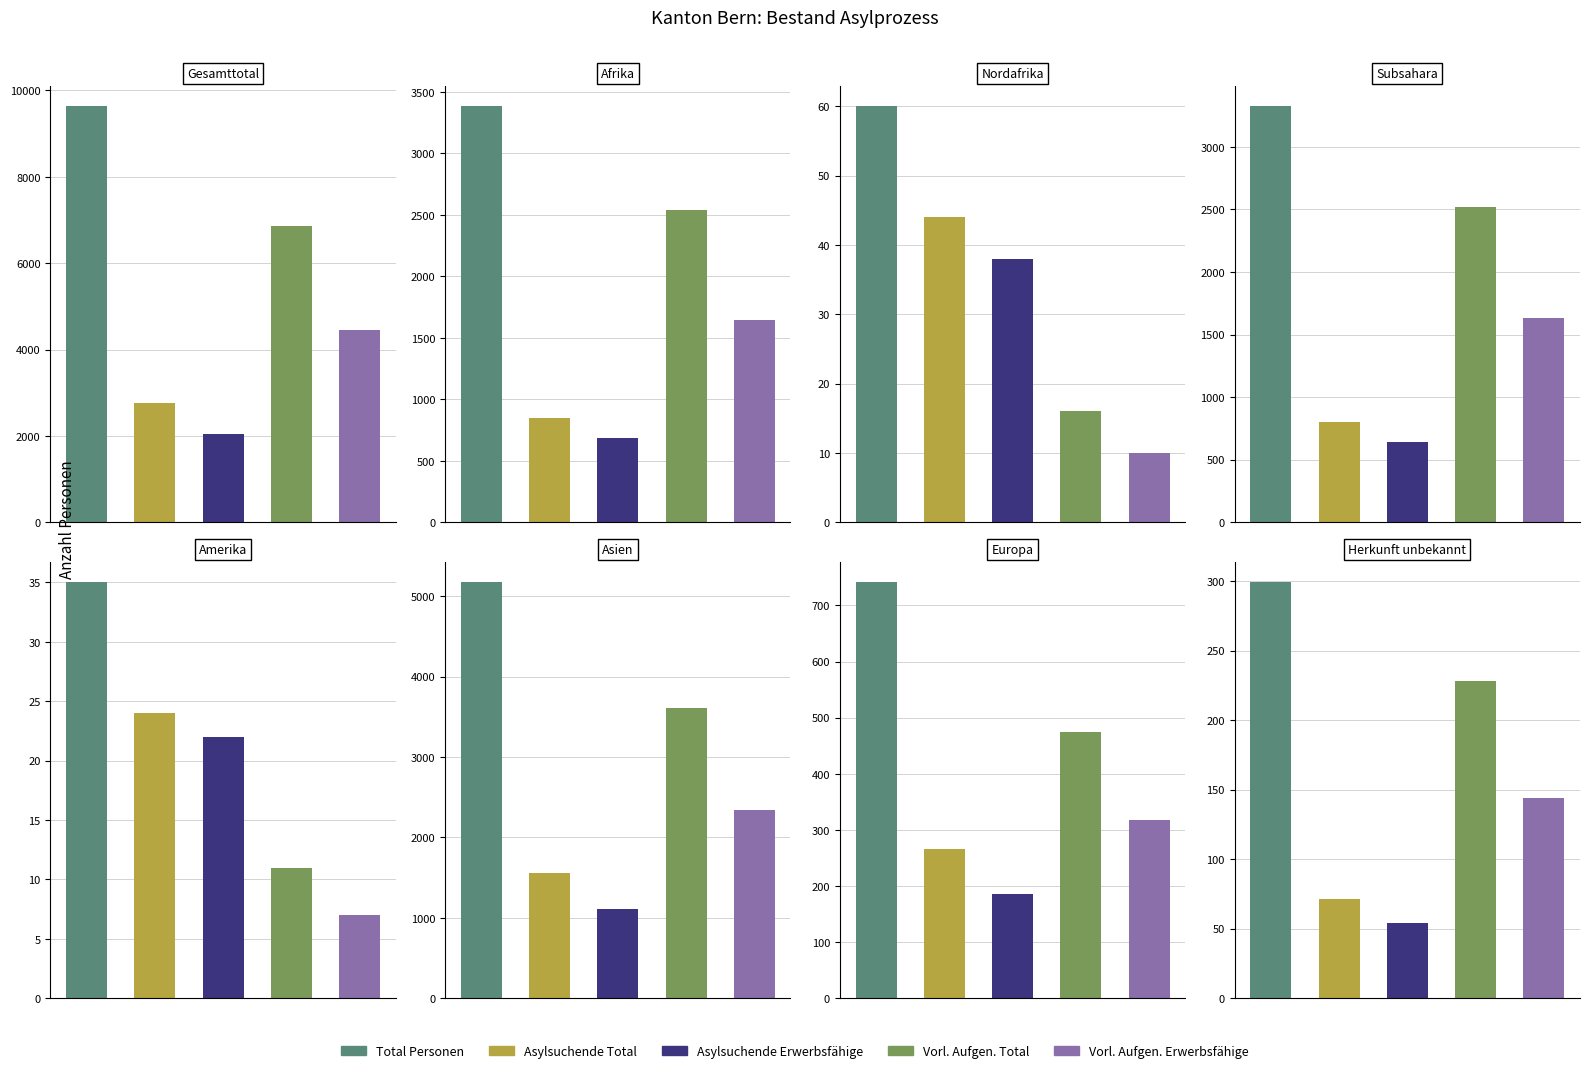

Is it true that Vorl. Aufgen. Total equals 11 at Amerika?

True